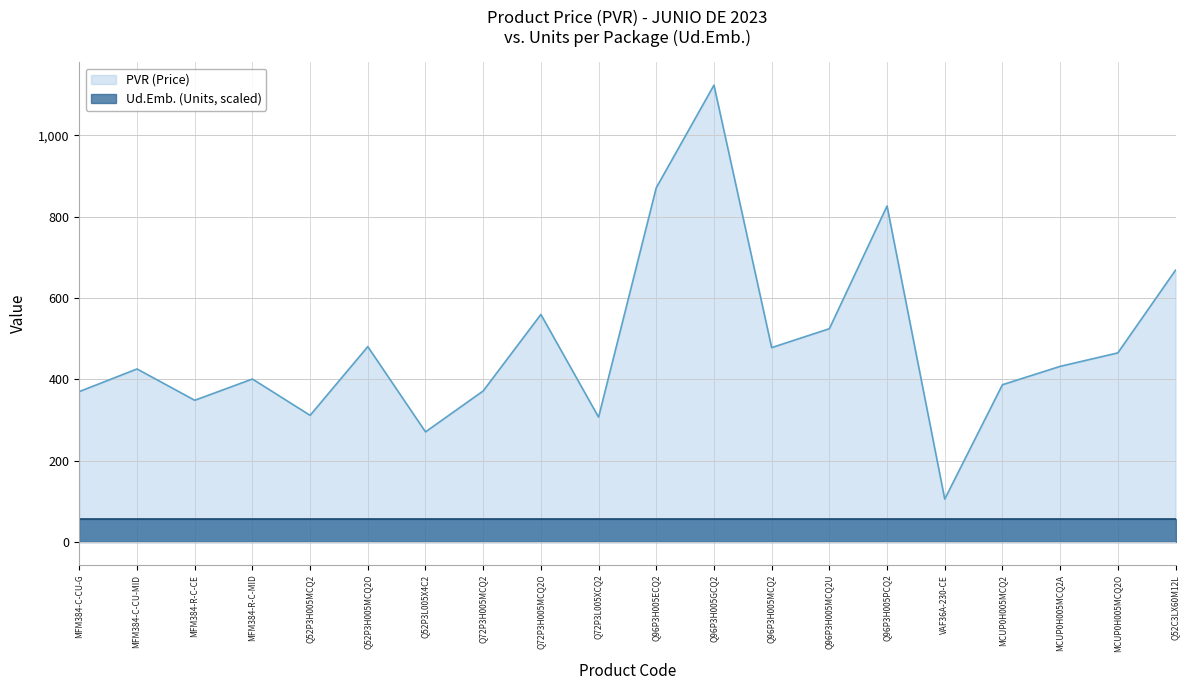

Does the chart display data point markers on the line(s)?

No